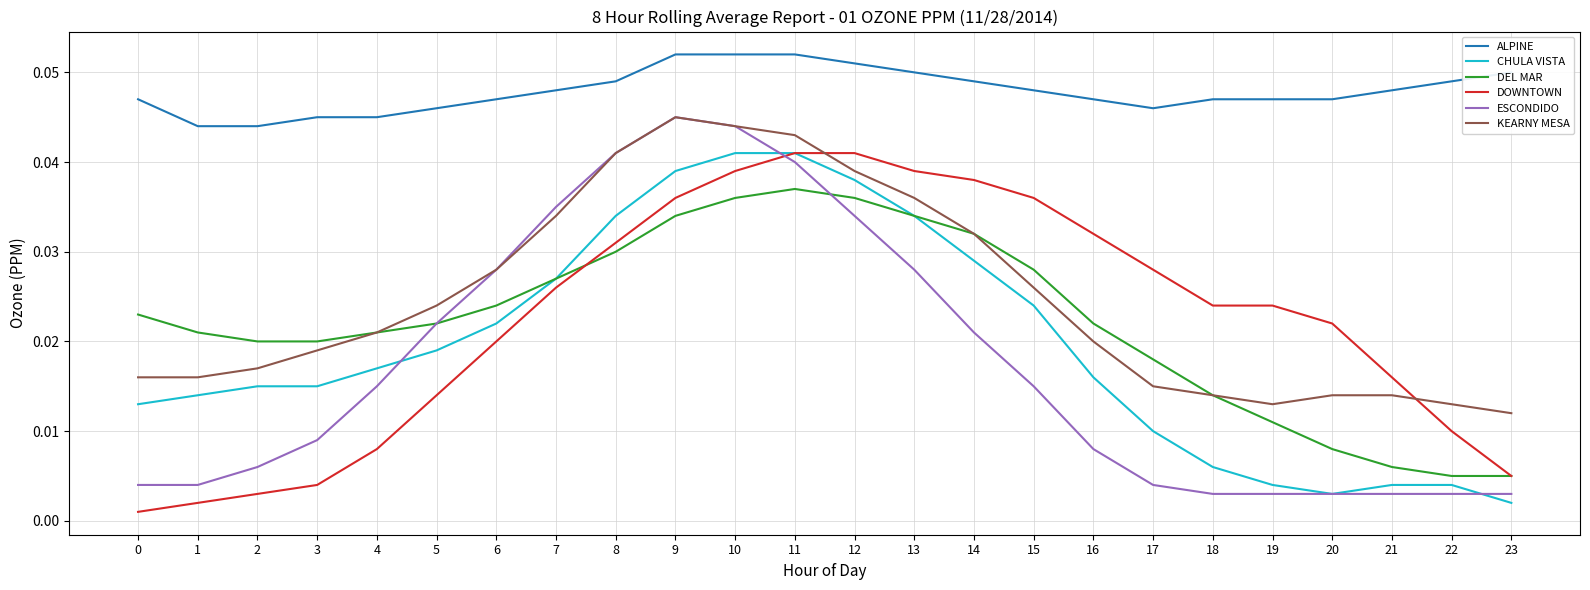

What is the sum of all DOWNTOWN values?

0.5